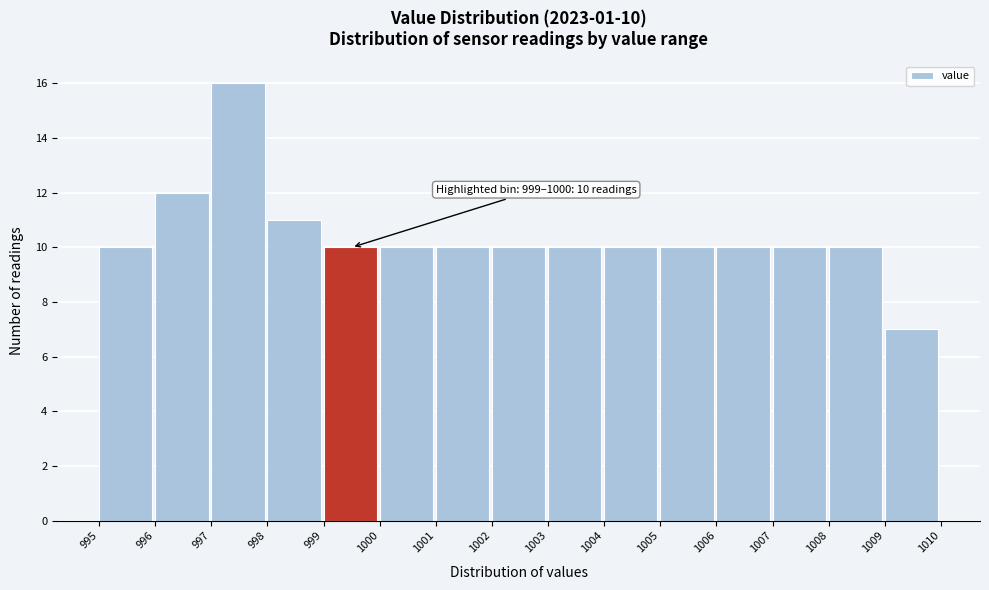

Which range on the x-axis has the tallest bar?

997 to 998